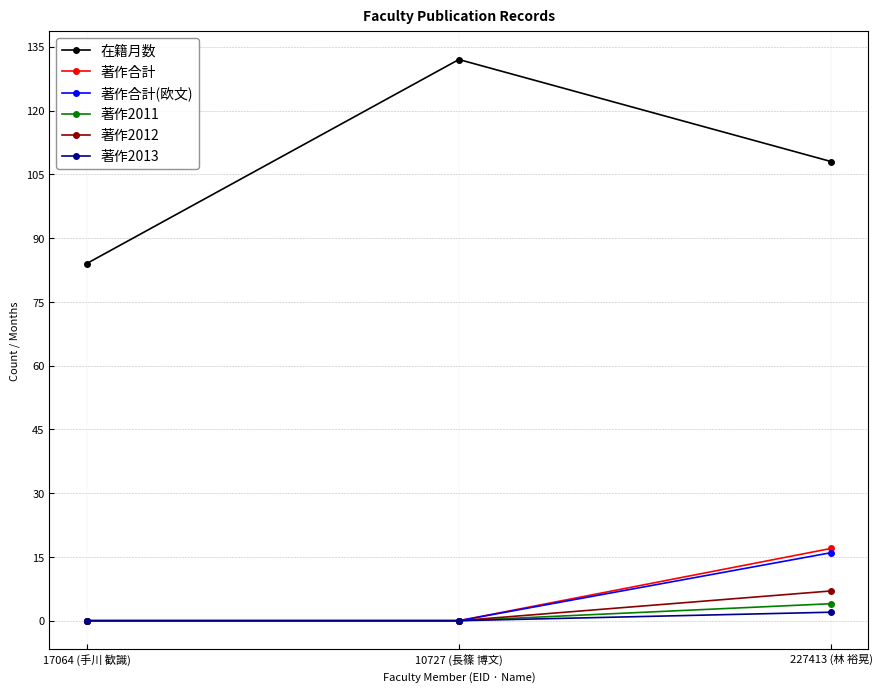

What is the difference between the maximum and minimum values in the 著作合計 series?

17